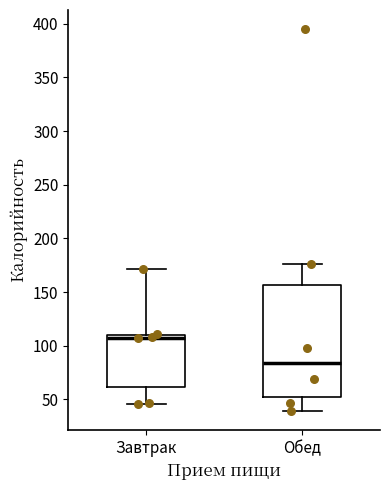

Where does the median line of the box for Обед sit on the y-axis? The values are not printed on the chart, so give them approximately, as read against the axis.

85